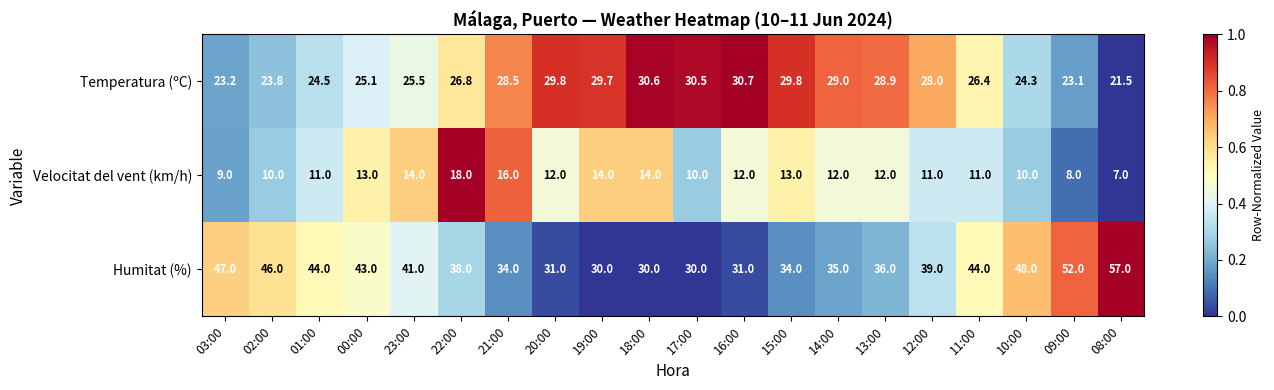

What is the sum of the Temperatura (ºC) values at 09:00 and 16:00?

53.8